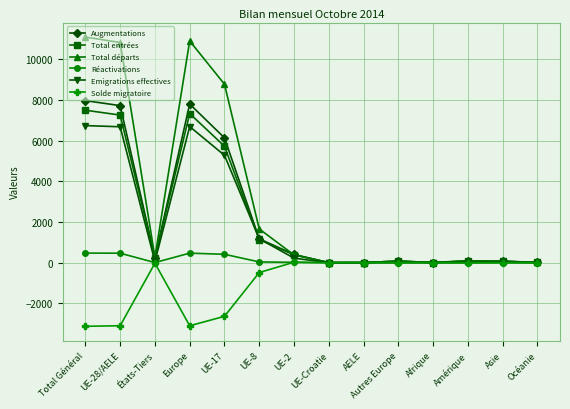

What is the total value across all series at Europe?

30089